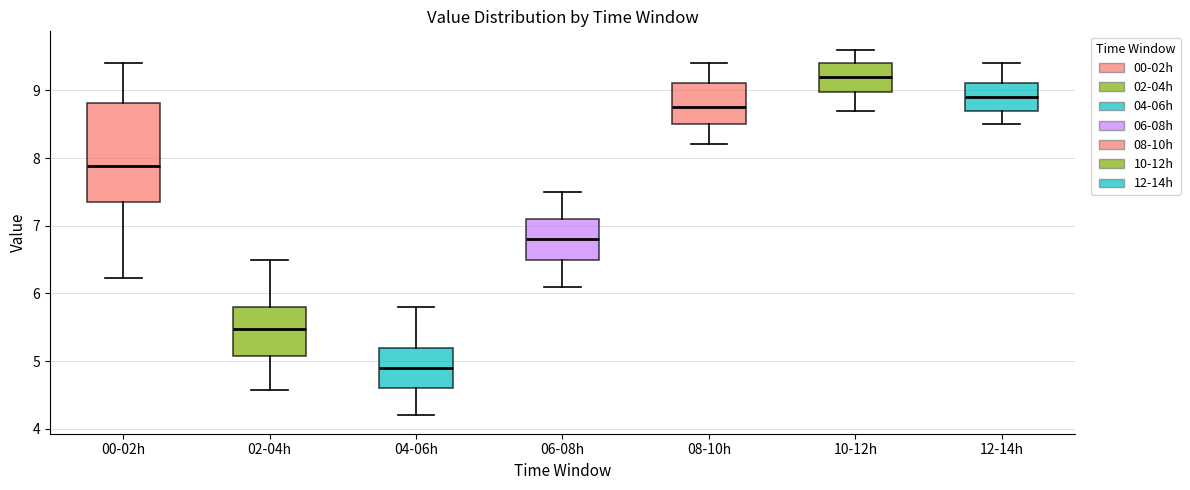

Where does the median line of the box for 00-02h sit on the y-axis? The values are not printed on the chart, so give them approximately, as read against the axis.

7.9